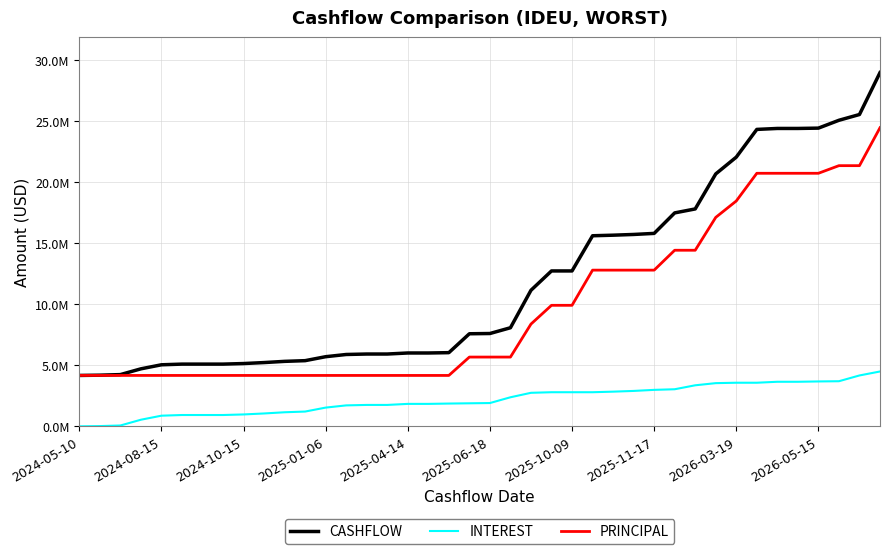

Does the chart have visible grid lines?

Yes